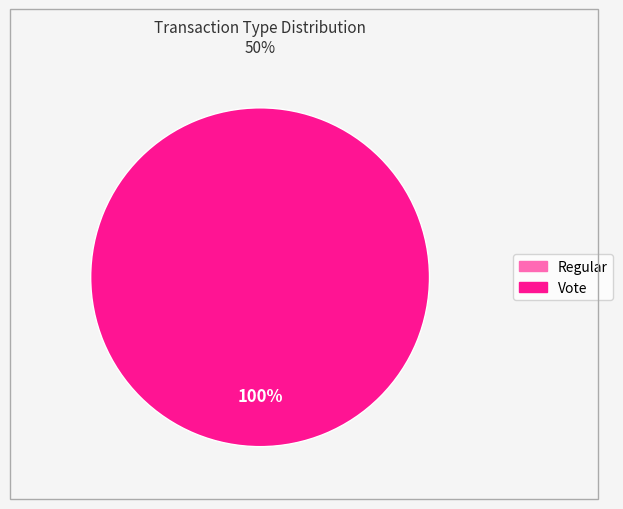

What is the total percentage of Regular and Vote?

100.0%